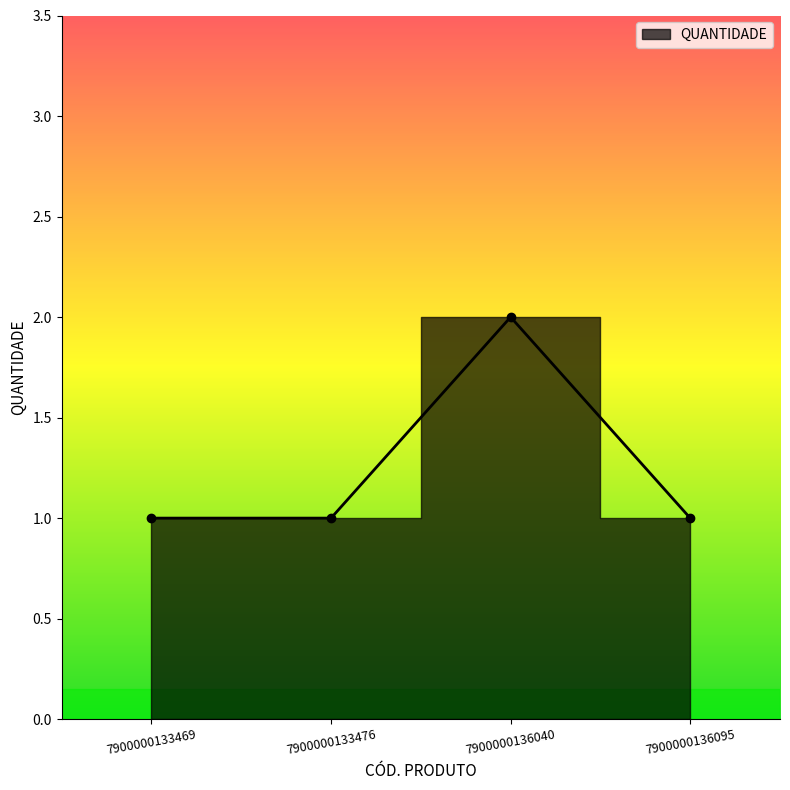

Reading left to right, transcribe all the data shown in this chart.

7900000133469=1	7900000133476=1	7900000136040=2	7900000136095=1